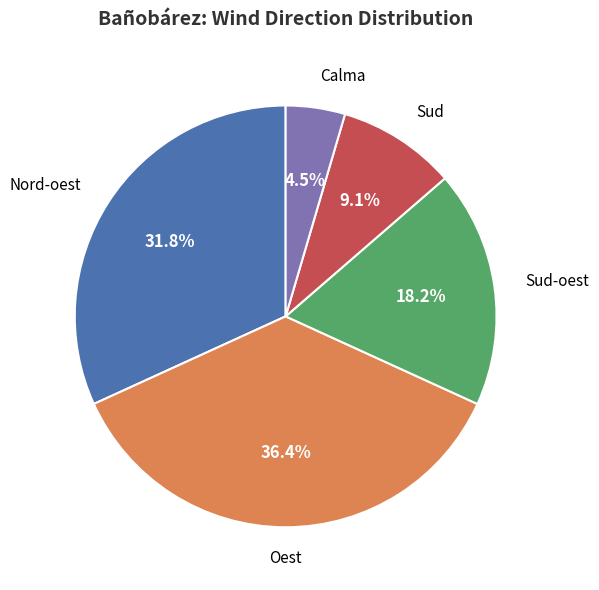

Is there any slice that represents more than half of the pie?

No